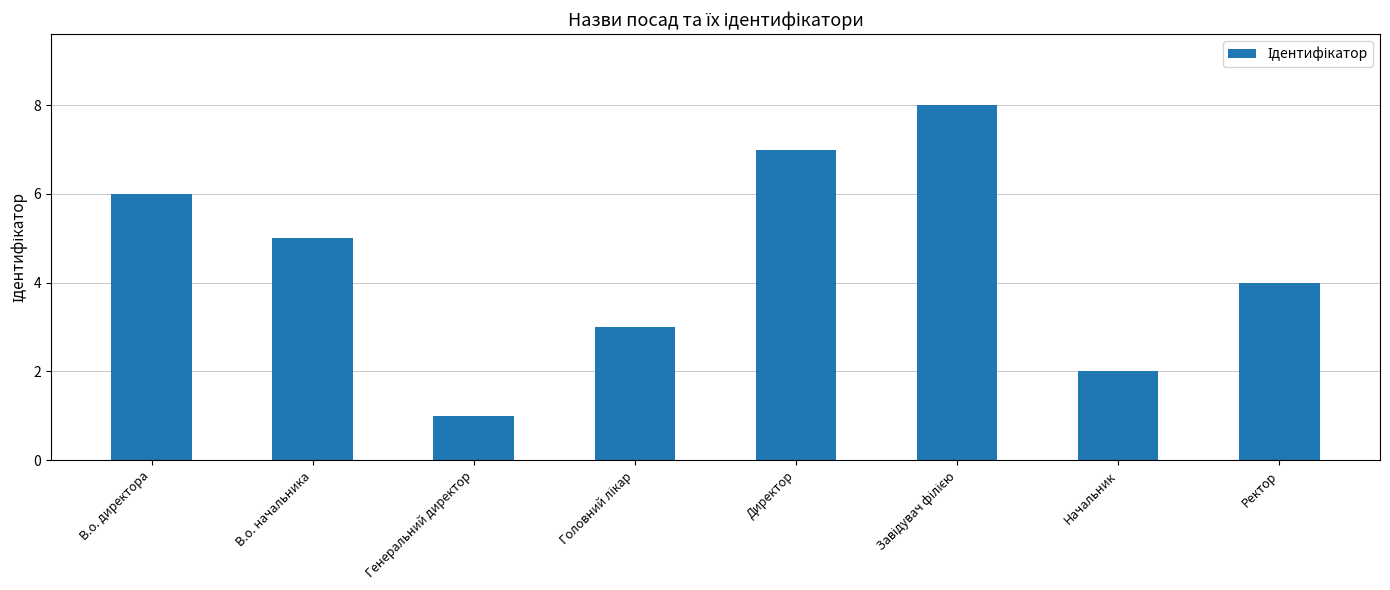

Is it true that the value at В.о. начальника is 5?

True